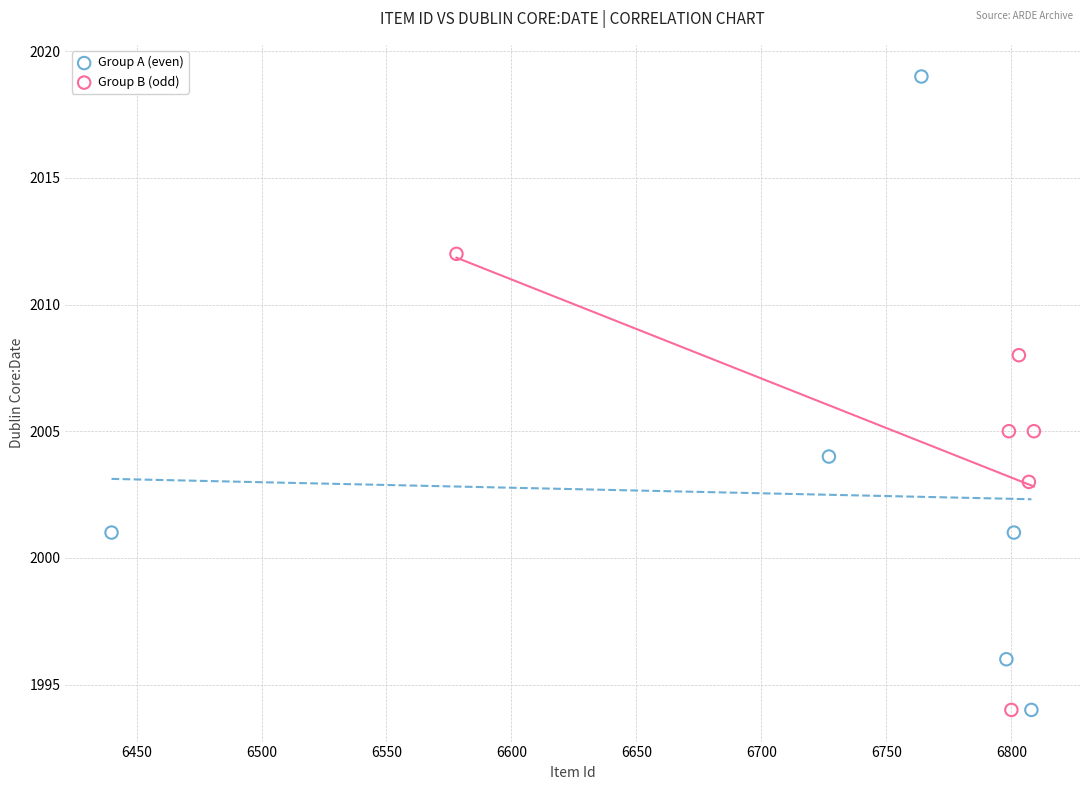

Which series has the largest Y range (max minus min)?

Group A (even)